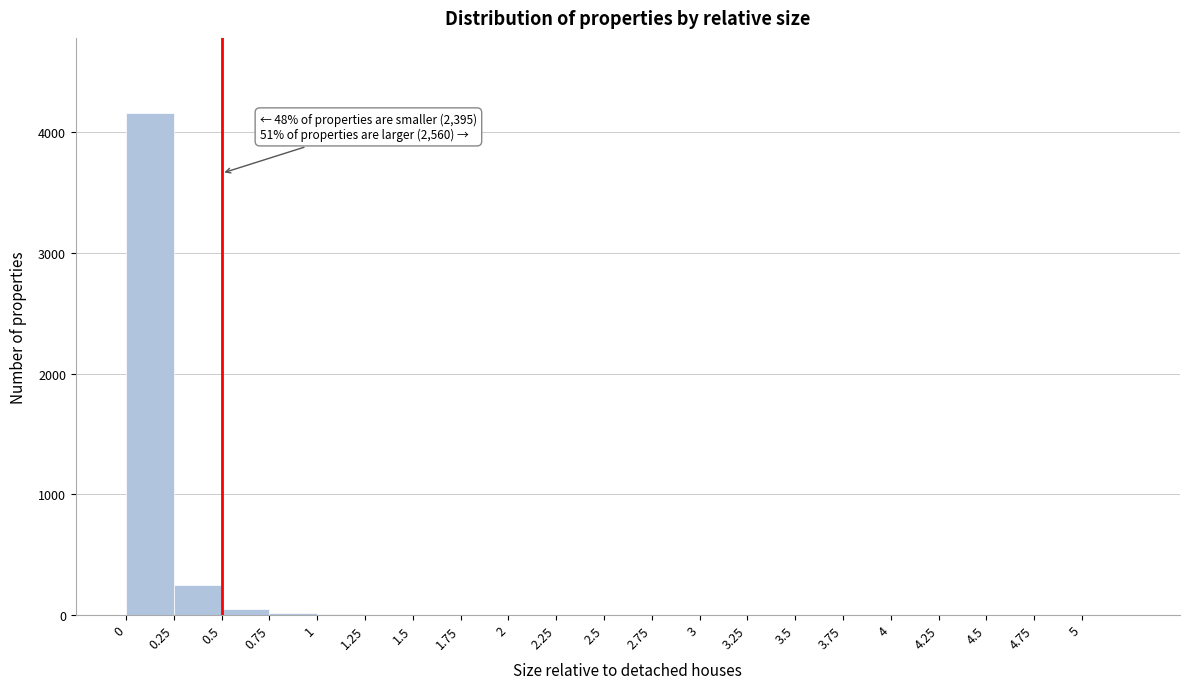

Which range on the x-axis has the tallest bar?

0.00 to 0.25